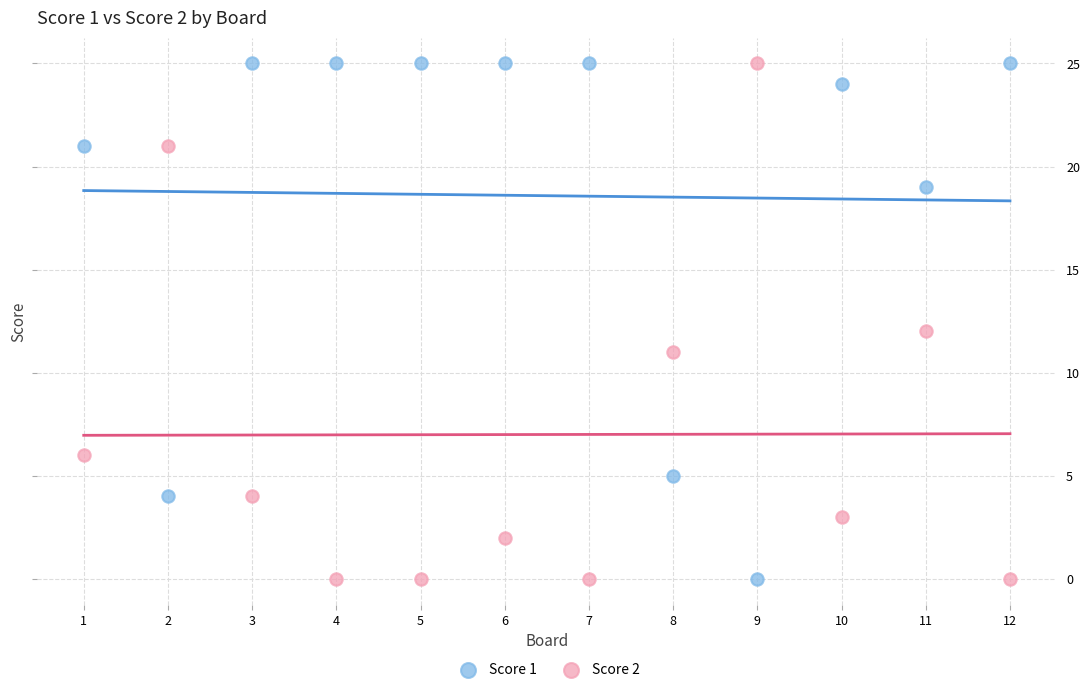

What is the X range (max minus min) for the scatter plot?

11